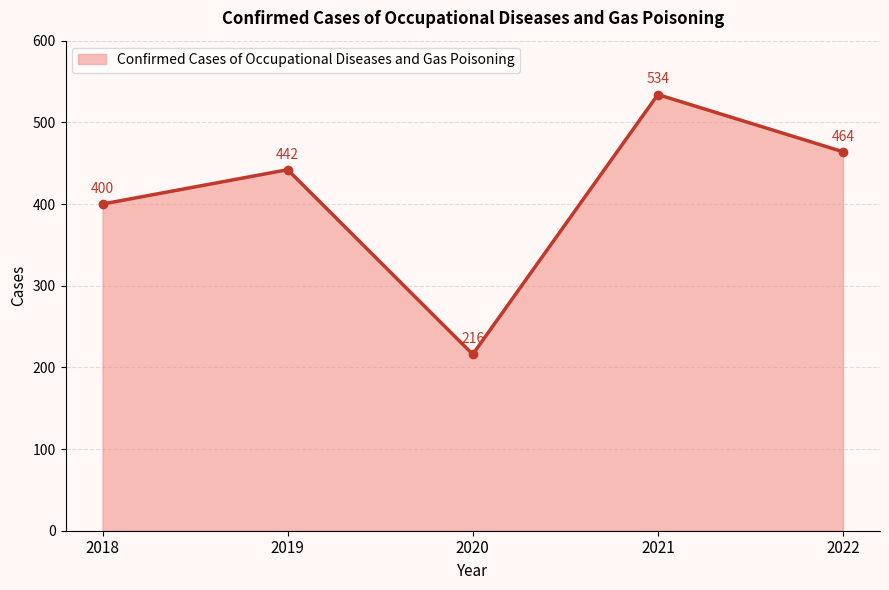

What is the value of the 2nd point from the left?

442